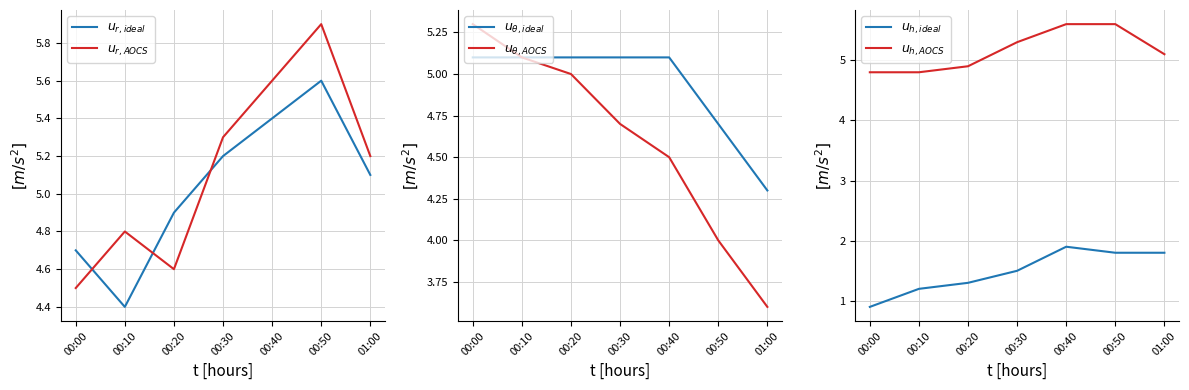

List the series in order of their peak value, highest first.

$u_{r,AOCS}$, $u_{r,ideal}$, $u_{h,AOCS}$, $u_{\theta,AOCS}$, $u_{\theta,ideal}$, $u_{h,ideal}$